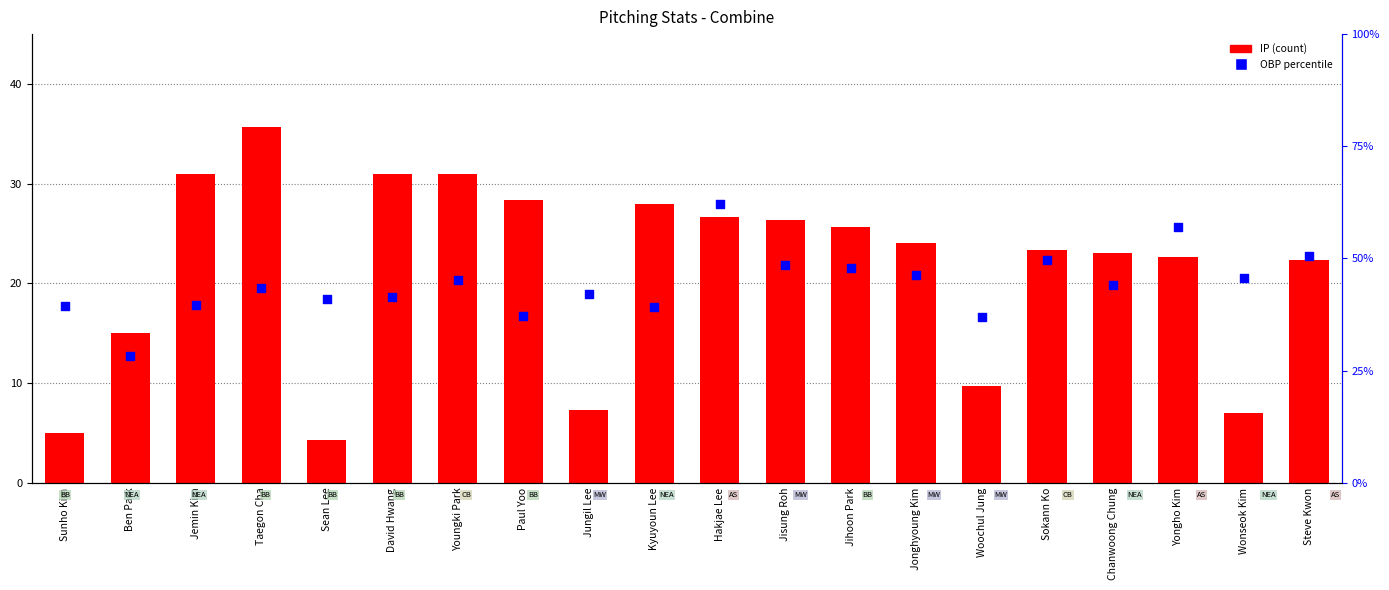

At how many categories does at least one series exceed 51?

2